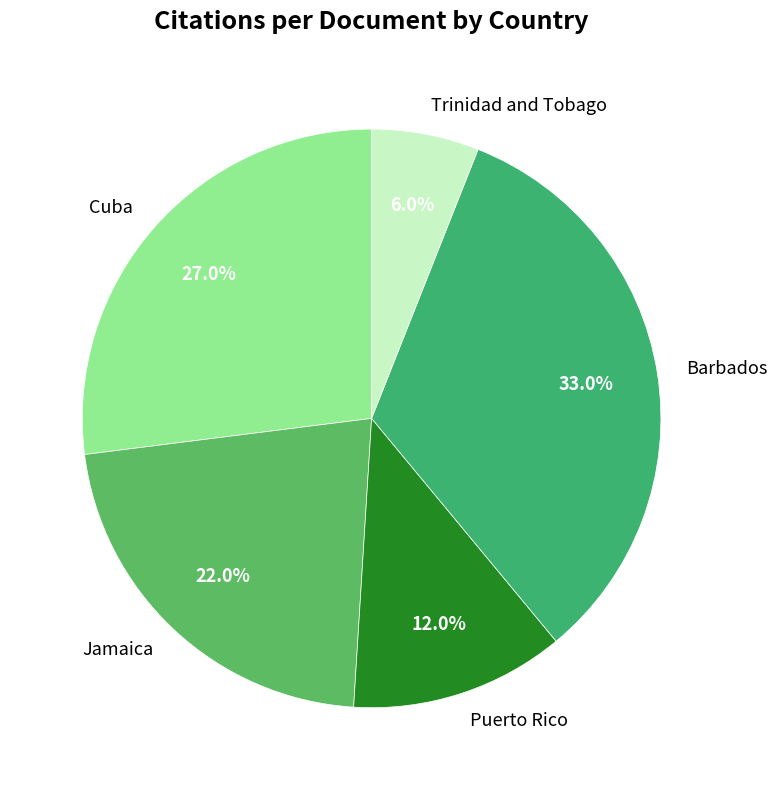

What is the ratio of the value at Puerto Rico to the value at Jamaica?

0.5